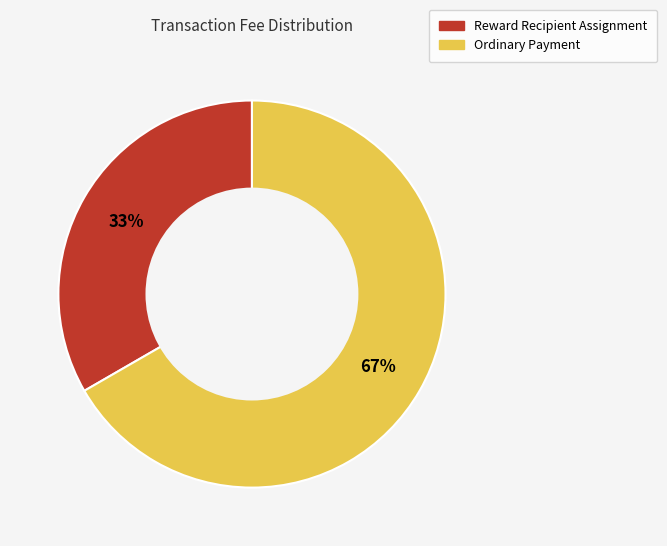

Which category has the biggest portion of the pie?

Ordinary Payment